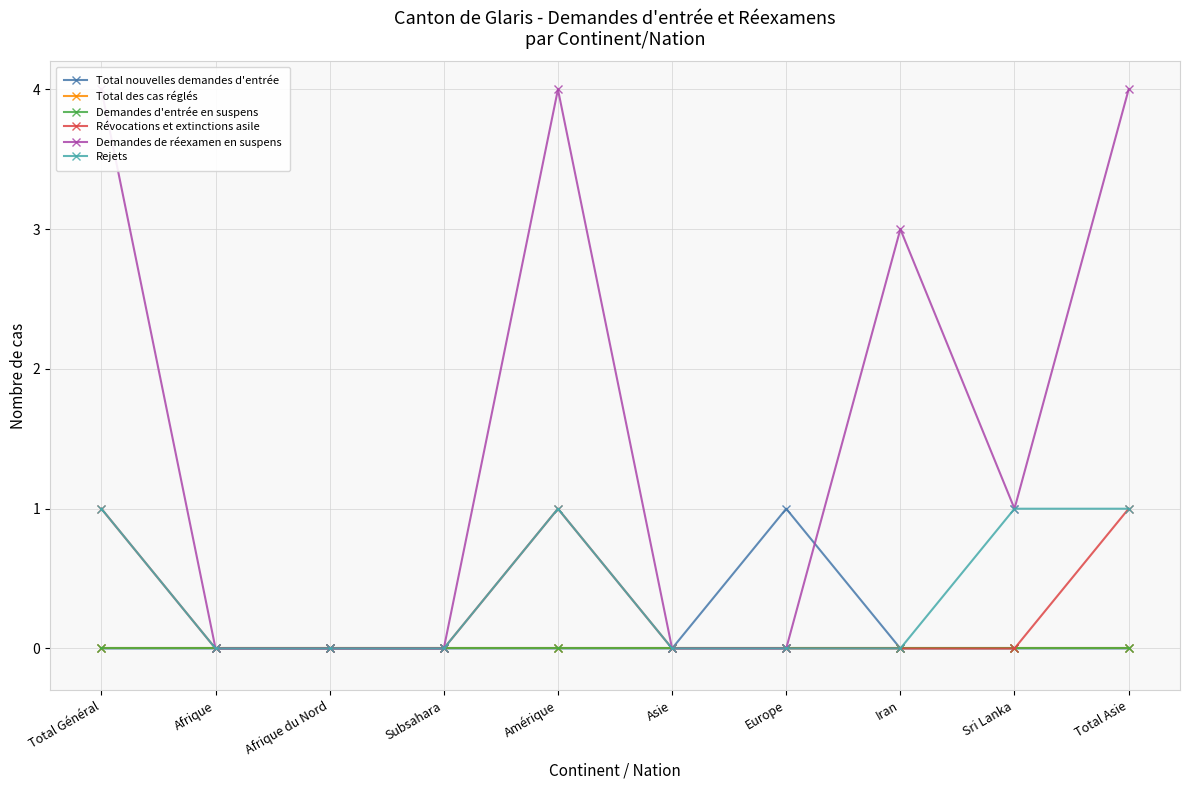

Rank the categories by Total nouvelles demandes d'entrée value from lowest to highest.

Total Général, Afrique, Afrique du Nord, Subsahara, Amérique, Asie, Iran, Sri Lanka, Total Asie, Europe